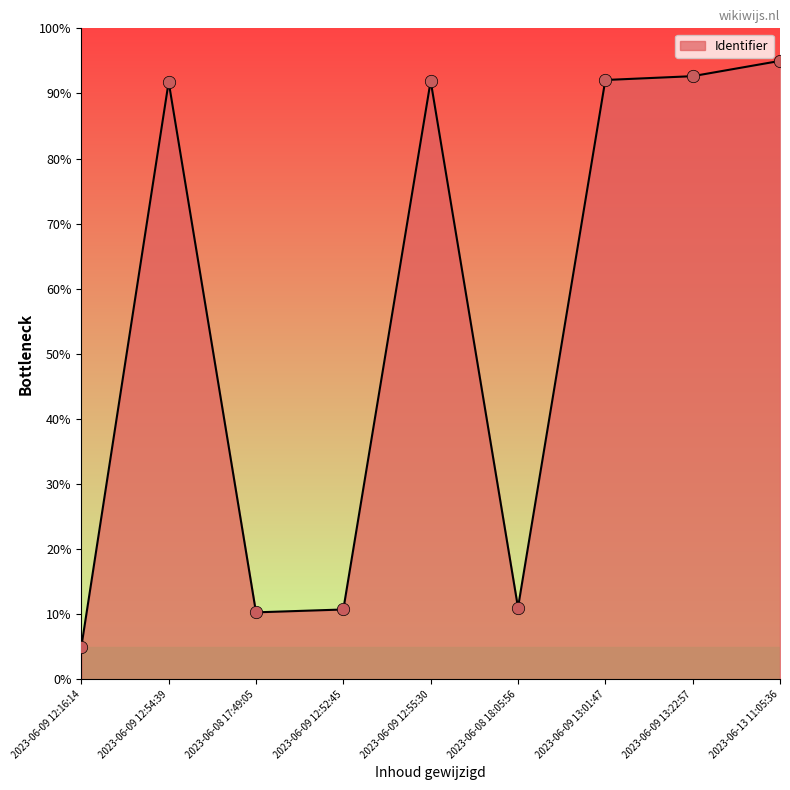

What is the change in value from 2023-06-08 18:05:56 to 2023-06-09 13:01:47?

+81.0